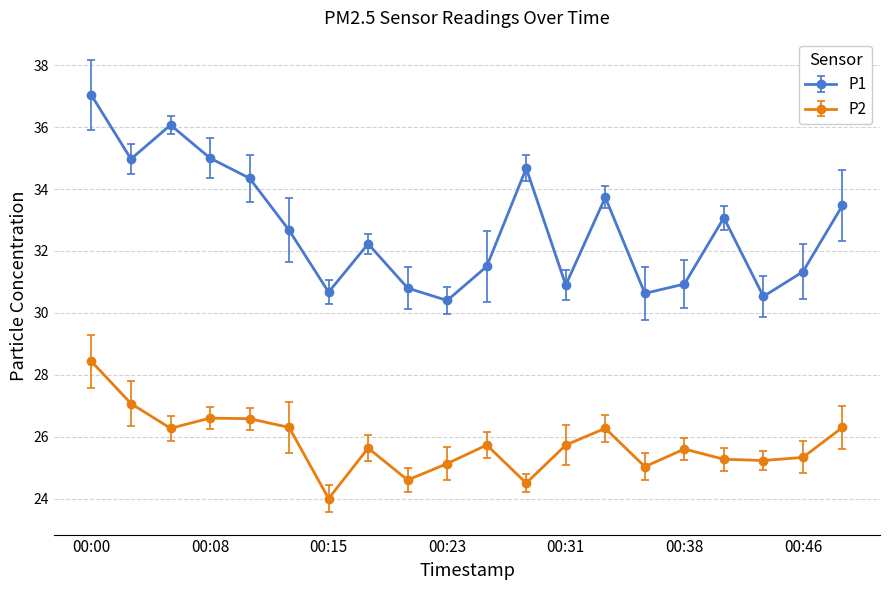

What is the value of the P2 point at the 3rd from the left?

26.3